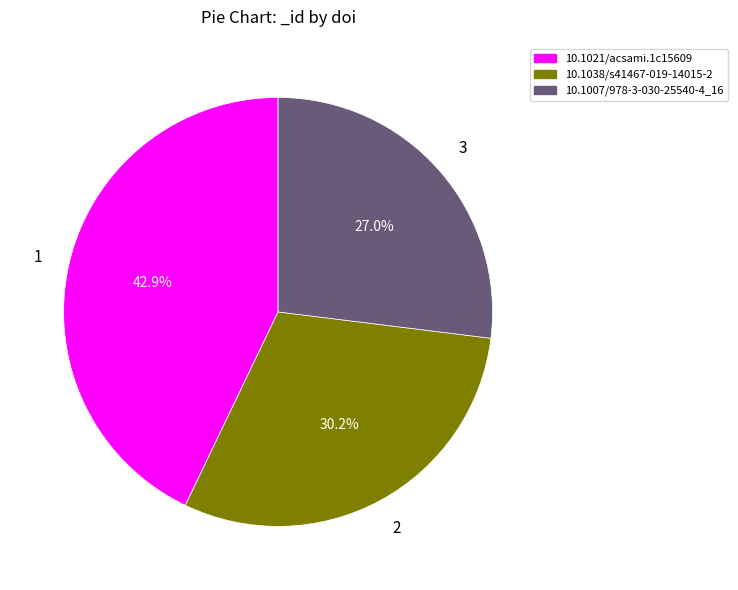

To the nearest percent, what portion does 10.1021/acsami.1c15609 represent?

43%